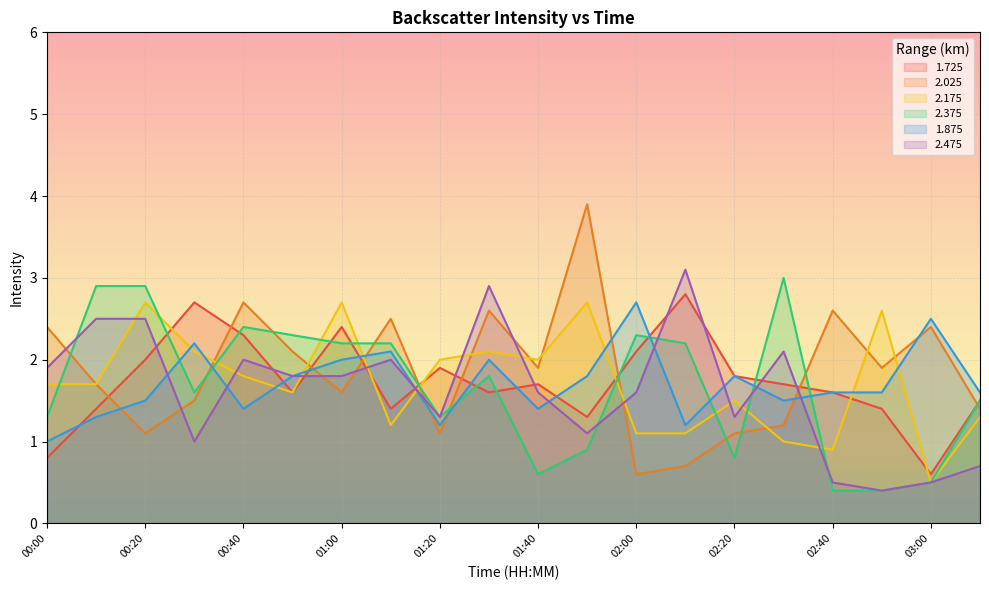

Which series has the largest total across all categories?

2.025